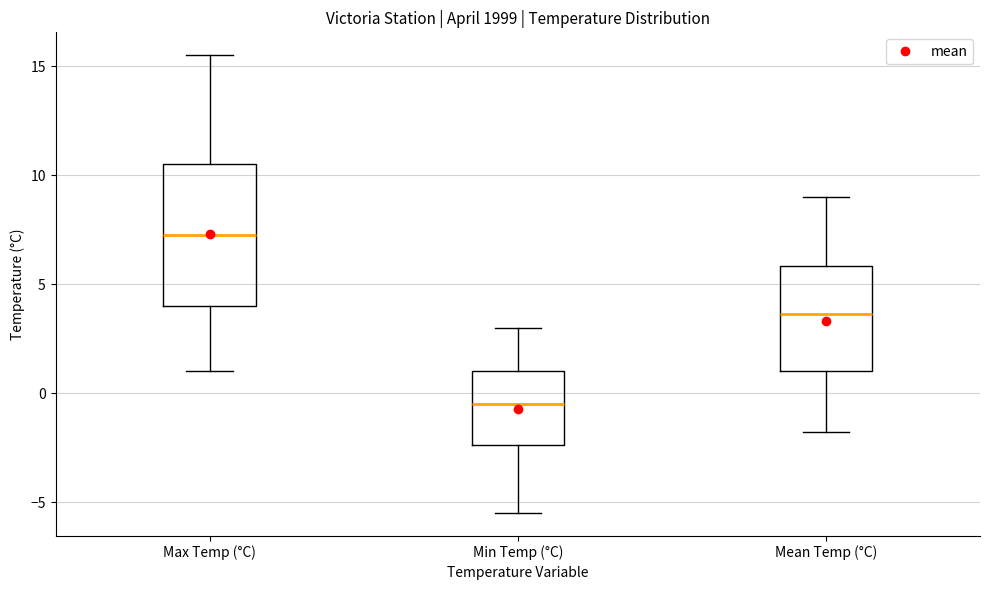

Comparing the boxes themselves (not the whiskers), which one is the tallest?

Max Temp (°C)